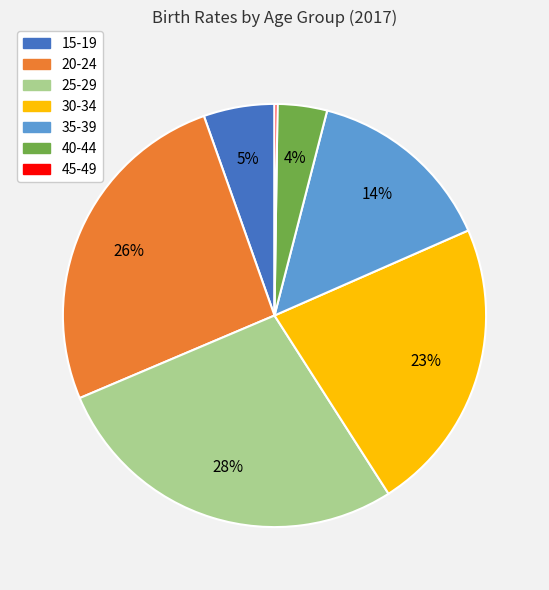

Does any single category account for the majority?

No